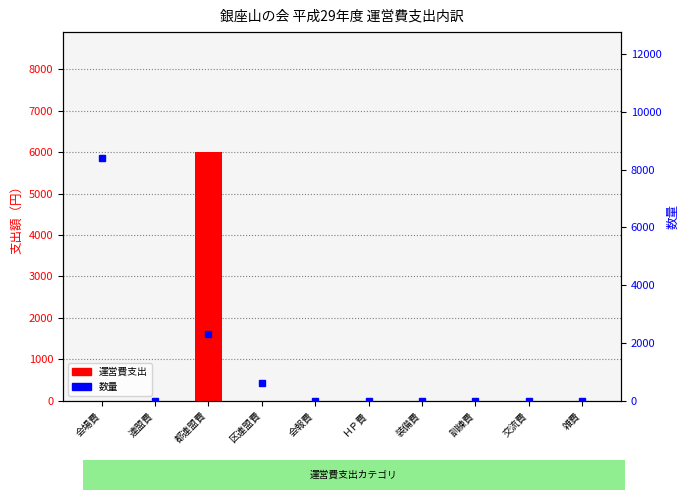

What is the sum of the values at 訓練費 and 都連盟費?

6000